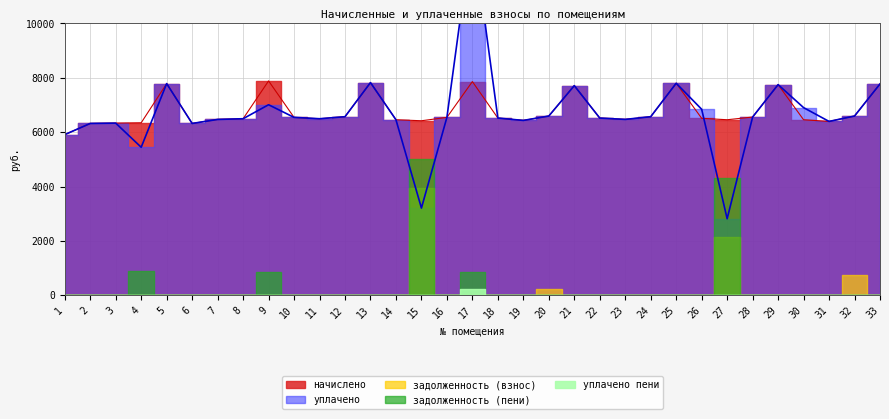

Does the chart have visible grid lines?

Yes